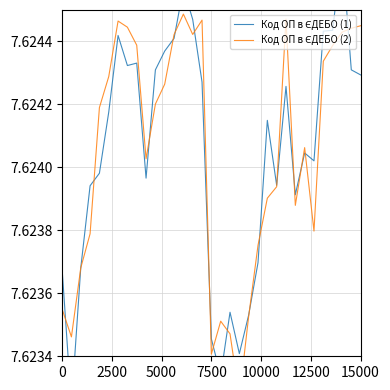

Which series has the largest range (max minus min)?

Код ОП в ЄДЕБО (1)